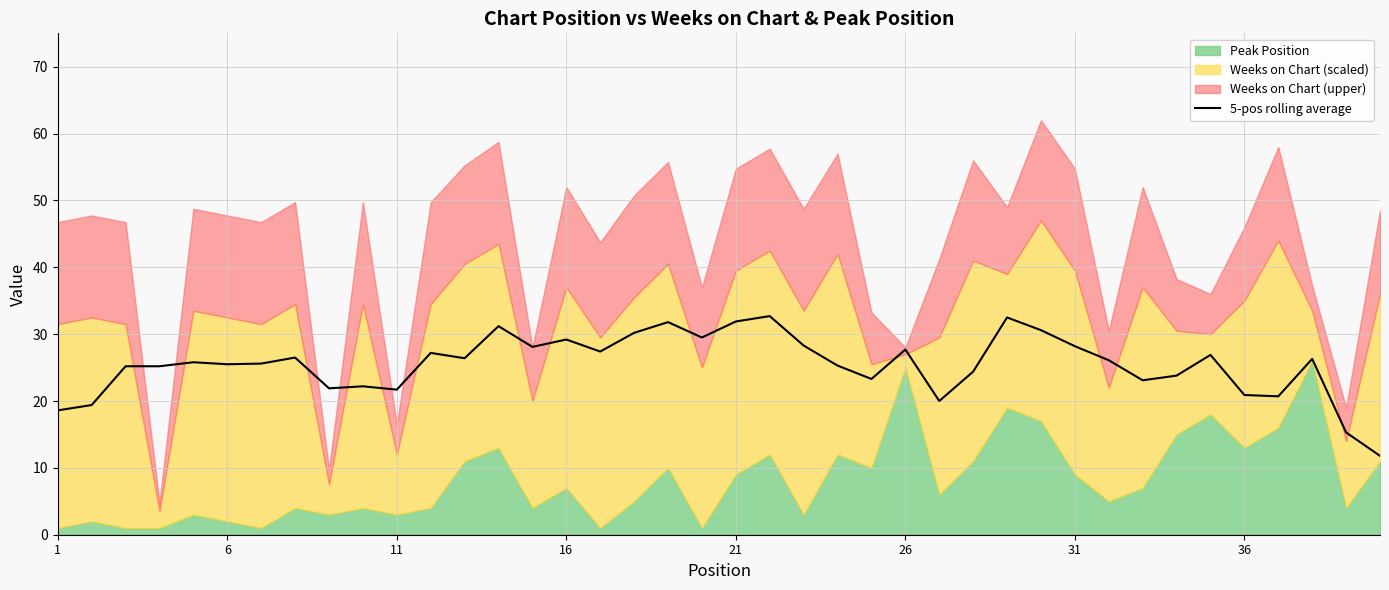

What is the lowest value of the 5-pos rolling average series?

11.8